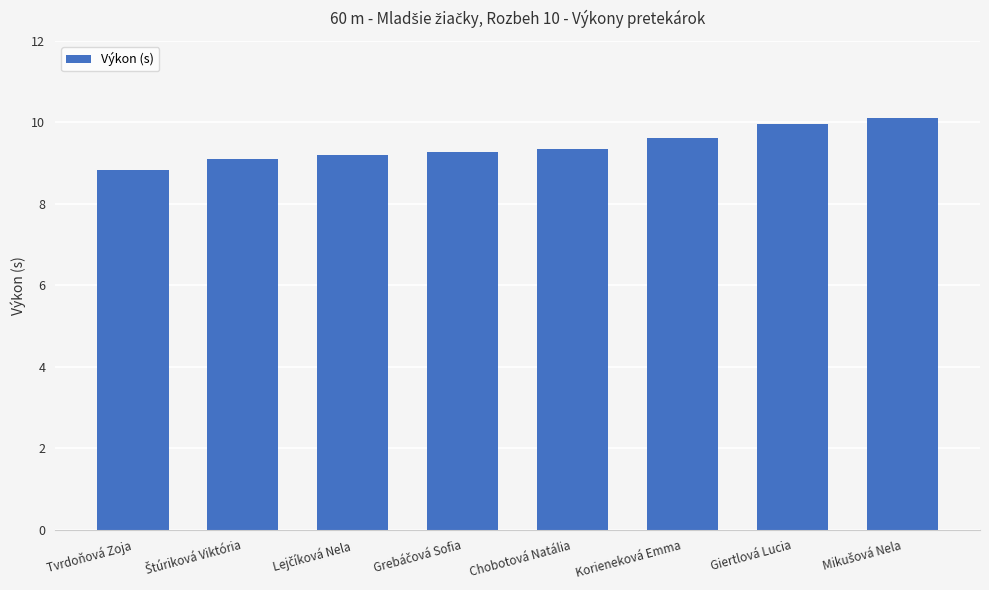

The chart shows a value of 8.8 at Tvrdoňová Zoja. True or false?

True